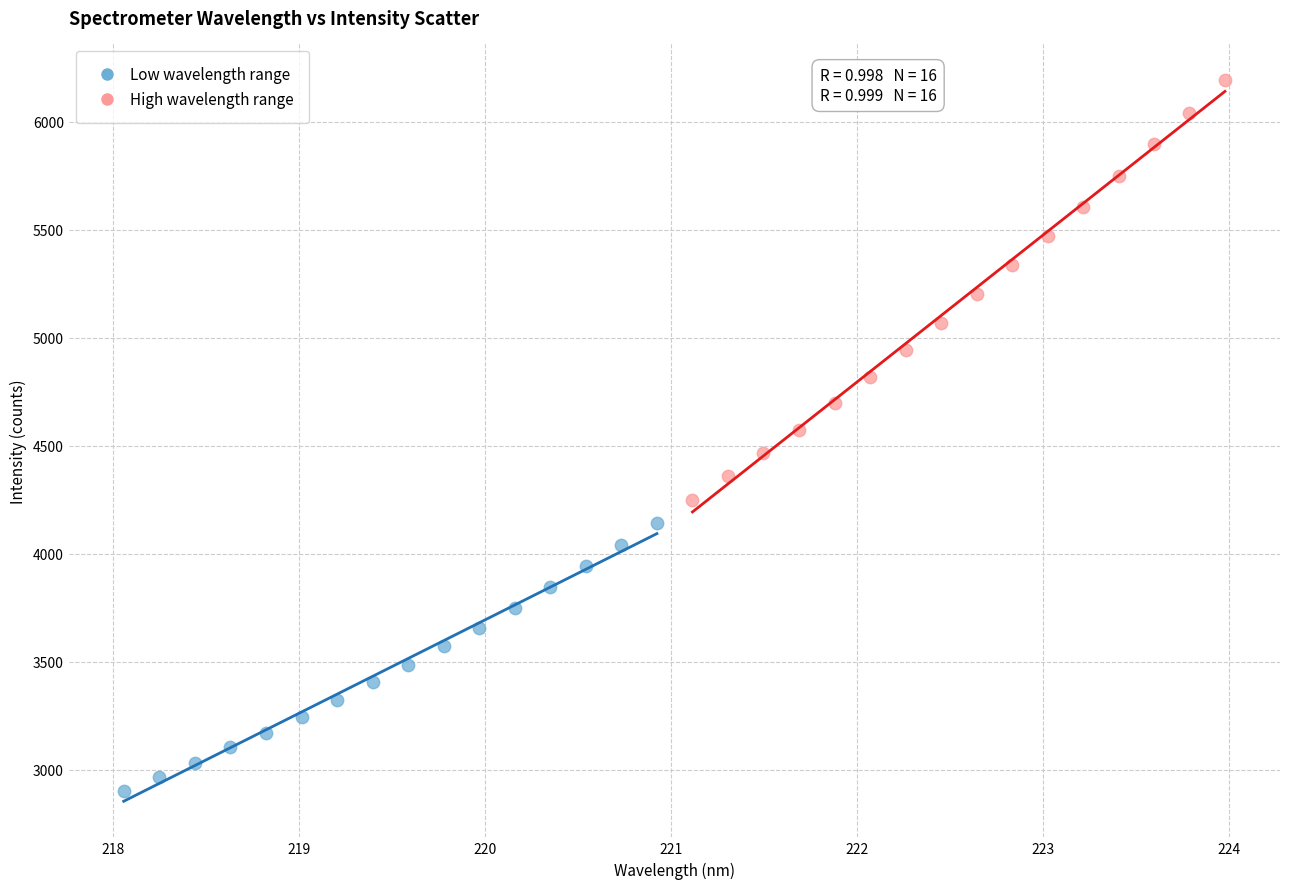

Which series contains the lowest Y value?

Low wavelength range